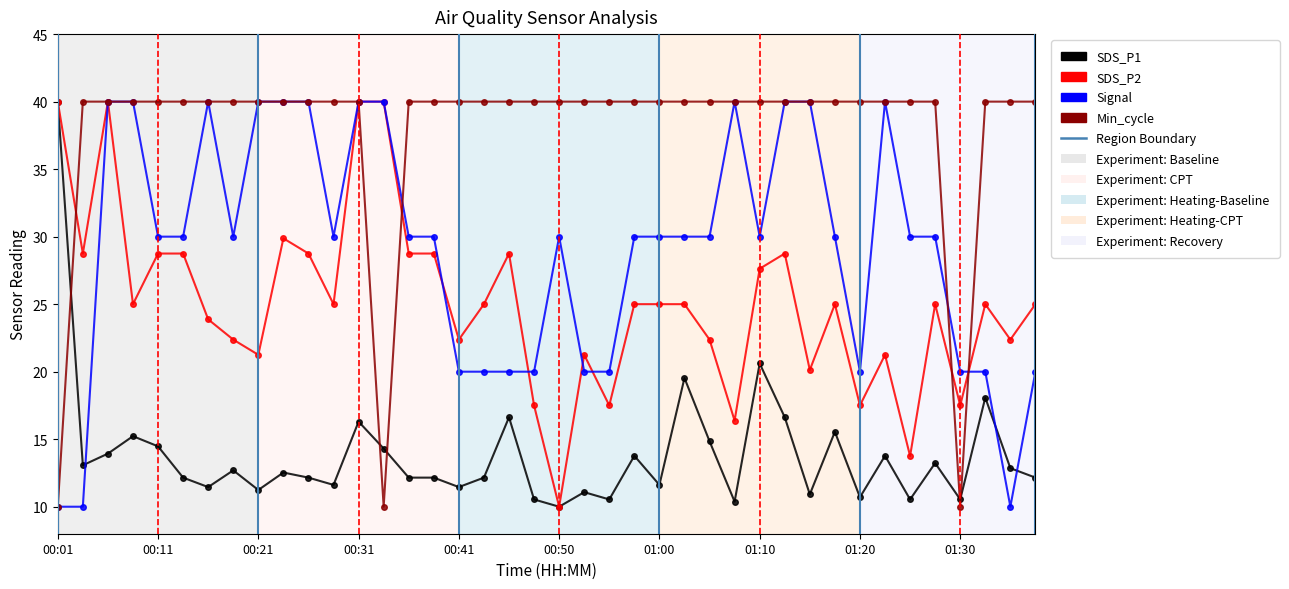

Rank the series by their average value, from highest to lowest.

Min_cycle, Signal, SDS_P2, SDS_P1